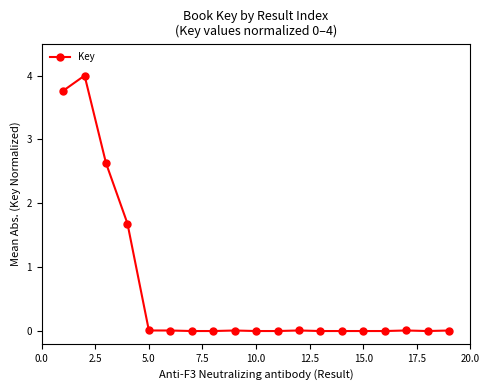

True or false: there are more than 2 points higher than both neighbors.

True